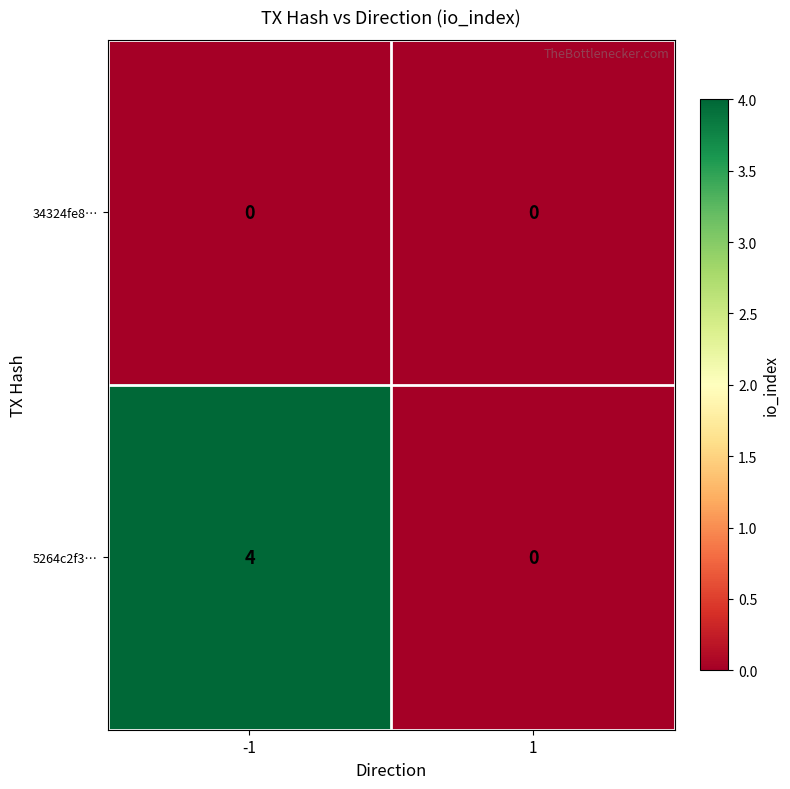

What is the greatest value displayed?

4